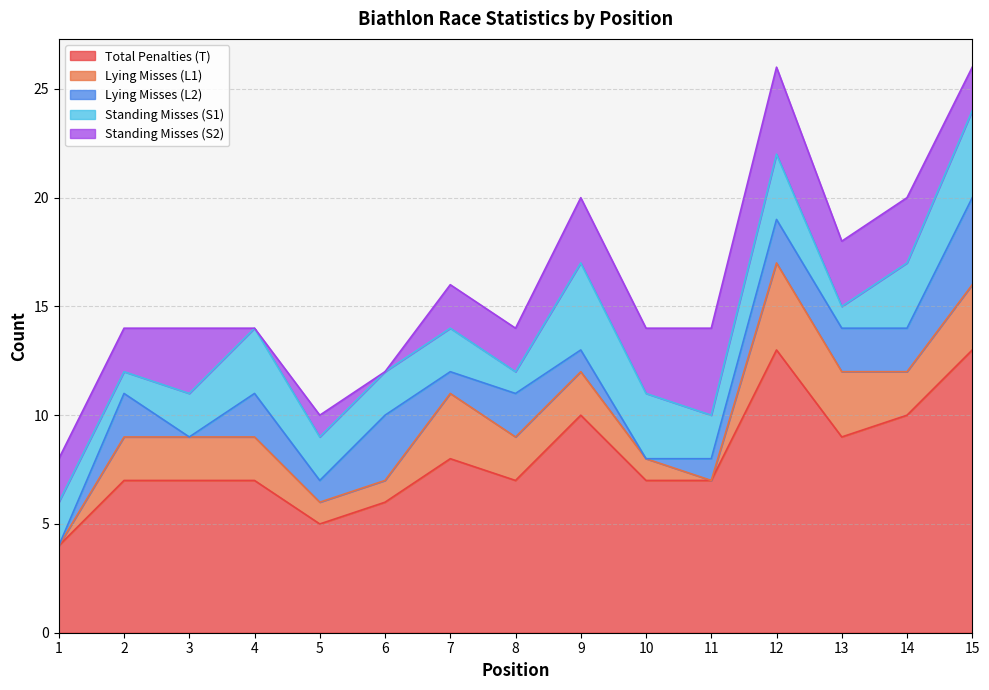

What value does the Standing Misses (S2) series have at 12?

4